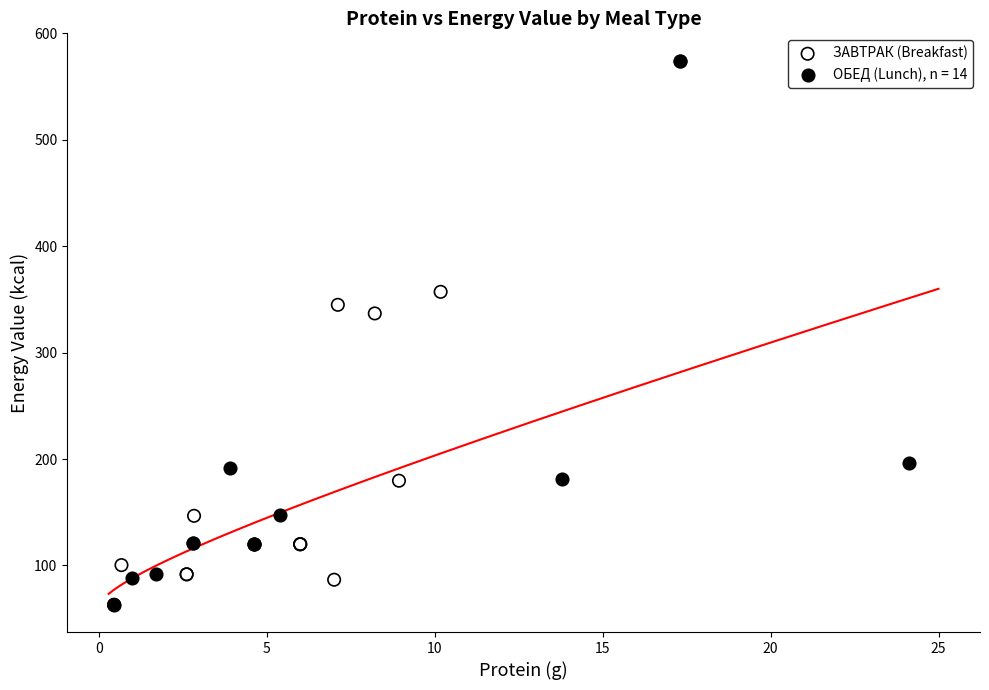

Which series reaches the maximum Y coordinate?

ОБЕД (Lunch), n = 14